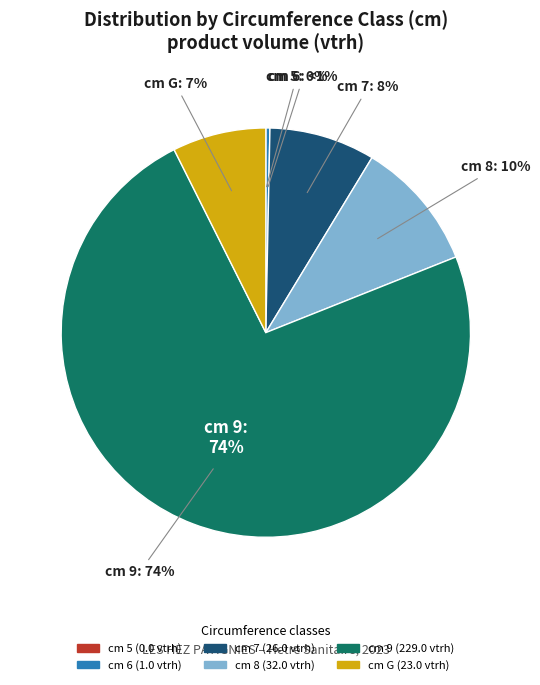

Rank the categories by value from highest to lowest.

9, 8, 7, G, 6, 5